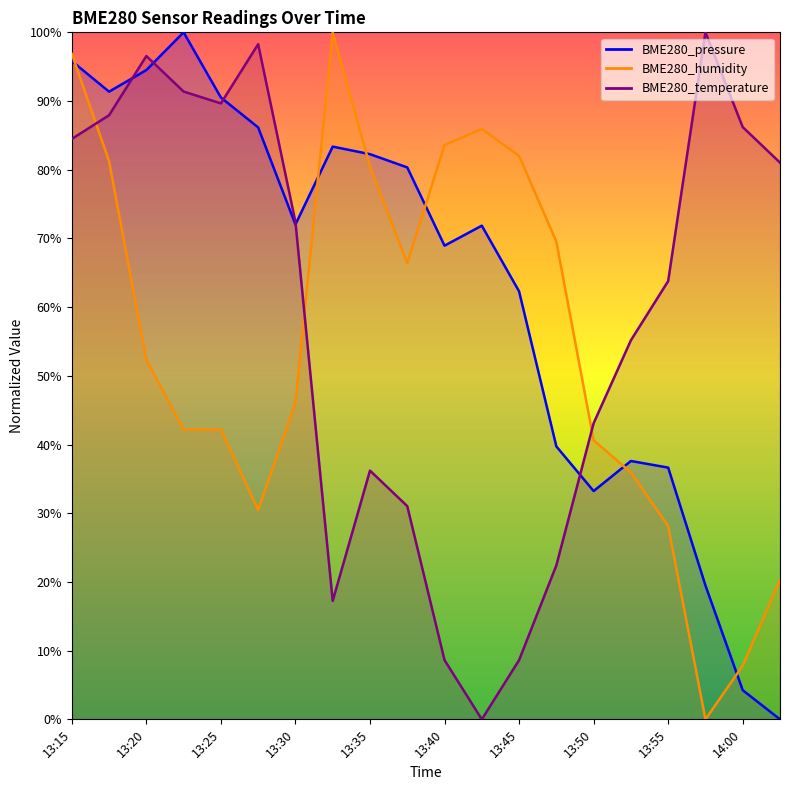

Reading left to right, transcribe all the data shown in this chart.

BME280_pressure: 13:15=95.8	13:18=91.4	13:20=94.5	13:23=100.0	13:25=90.5	13:28=86.2	13:30=72.0	13:33=83.4	13:35=82.3	13:38=80.3	13:40=68.9	13:43=71.9	13:45=62.3	13:48=39.7	13:50=33.2	13:53=37.6	13:55=36.6	13:58=19.5	14:00=4.2	14:03=0.0
BME280_humidity: 13:15=96.9	13:18=81.2	13:20=52.3	13:23=42.2	13:25=42.2	13:28=30.5	13:30=46.1	13:33=100.0	13:35=80.5	13:38=66.4	13:40=83.6	13:43=85.9	13:45=82.0	13:48=69.5	13:50=40.6	13:53=35.9	13:55=28.1	13:58=0.0	14:00=7.8	14:03=20.3
BME280_temperature: 13:15=84.5	13:18=87.9	13:20=96.6	13:23=91.4	13:25=89.7	13:28=98.3	13:30=72.4	13:33=17.2	13:35=36.2	13:38=31.0	13:40=8.6	13:43=0.0	13:45=8.6	13:48=22.4	13:50=43.1	13:53=55.2	13:55=63.8	13:58=100.0	14:00=86.2	14:03=81.0